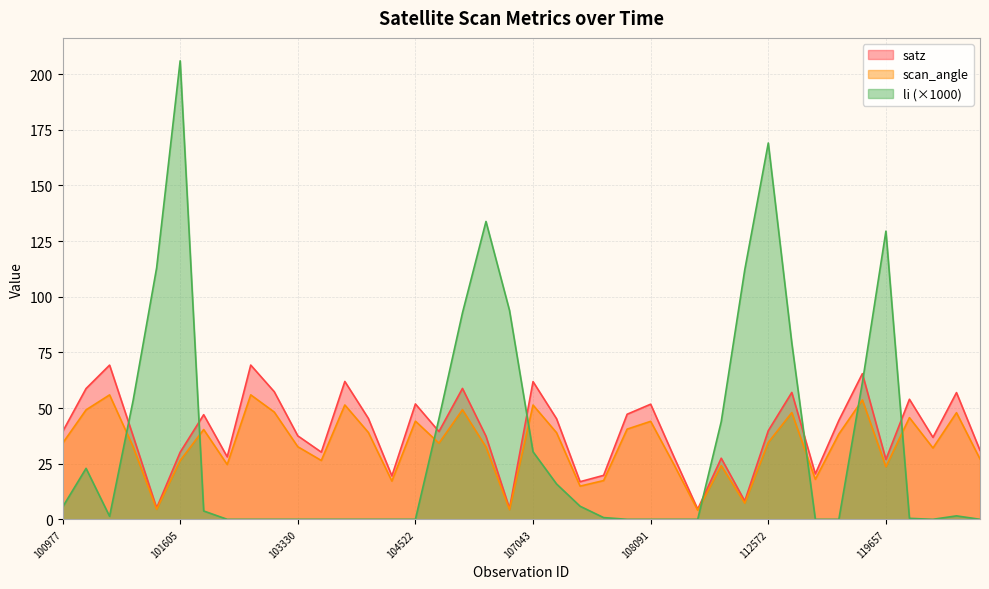

At which label is li closest to 102?

106642